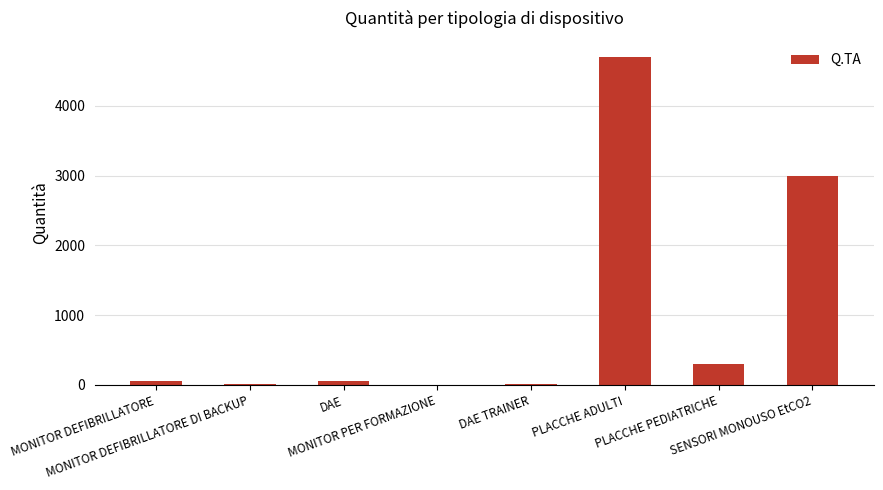

What is the sum of all values?

8136